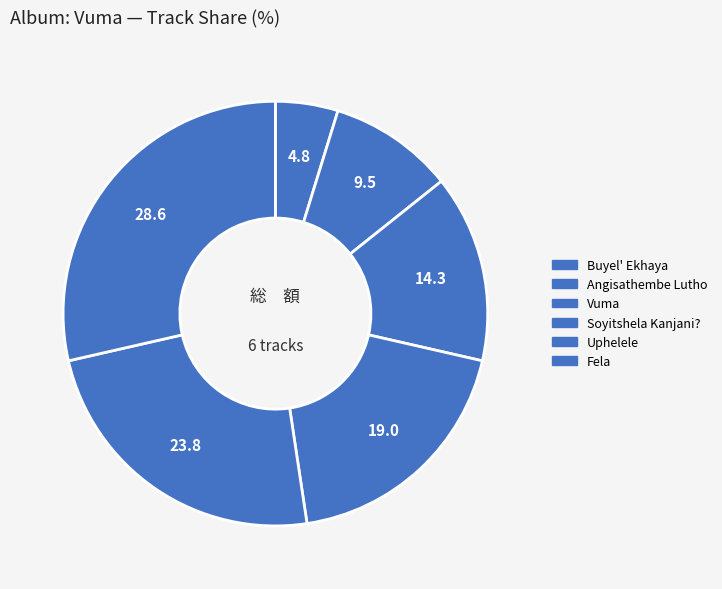

How many slices are in this pie chart?

6